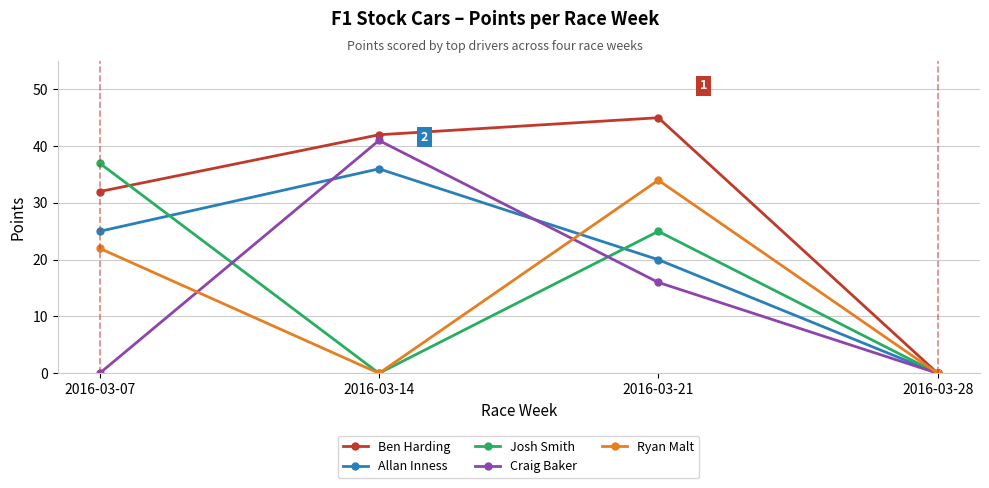

True or false: Josh Smith has a value of 0 at 2016-03-28.

True